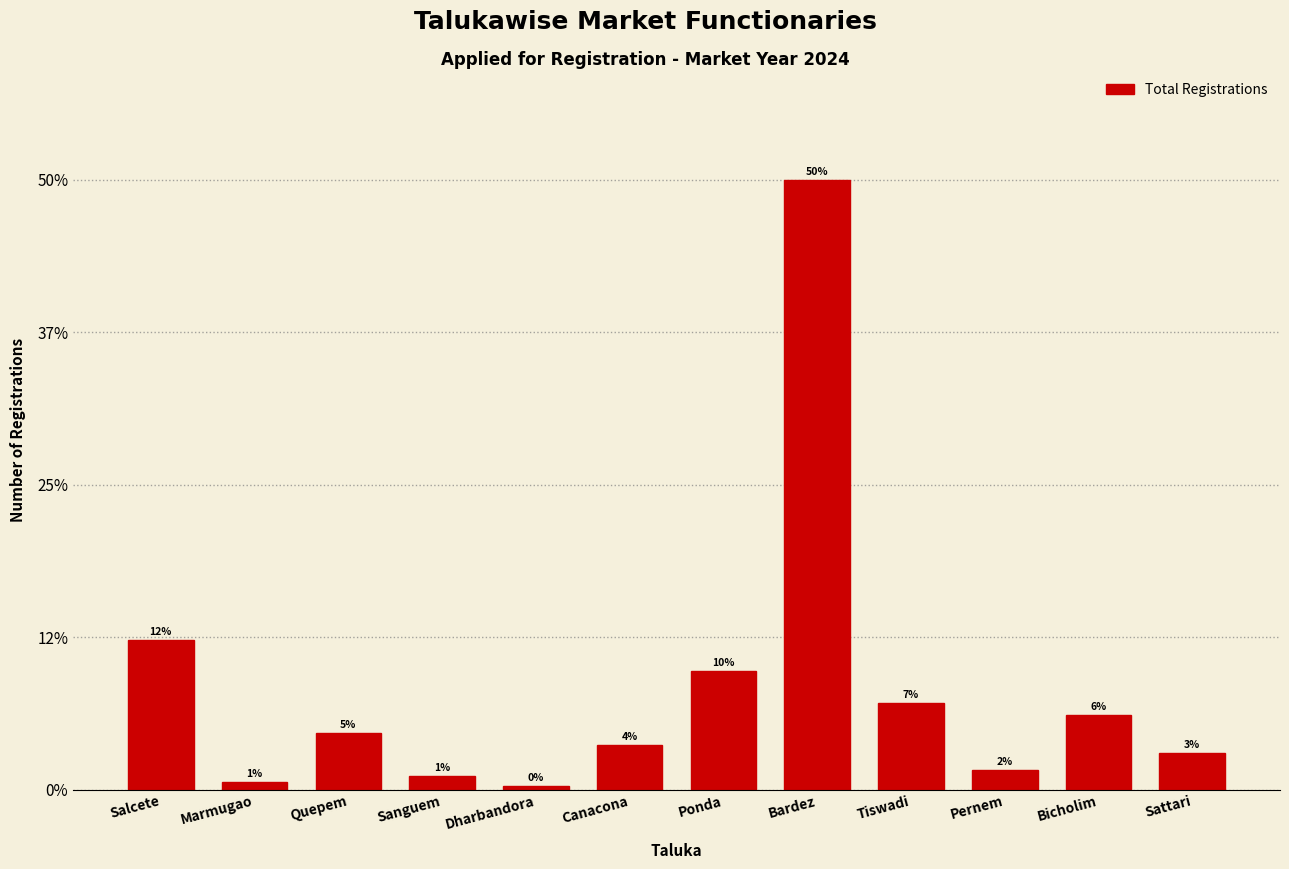

Does the chart contain any negative values?

No